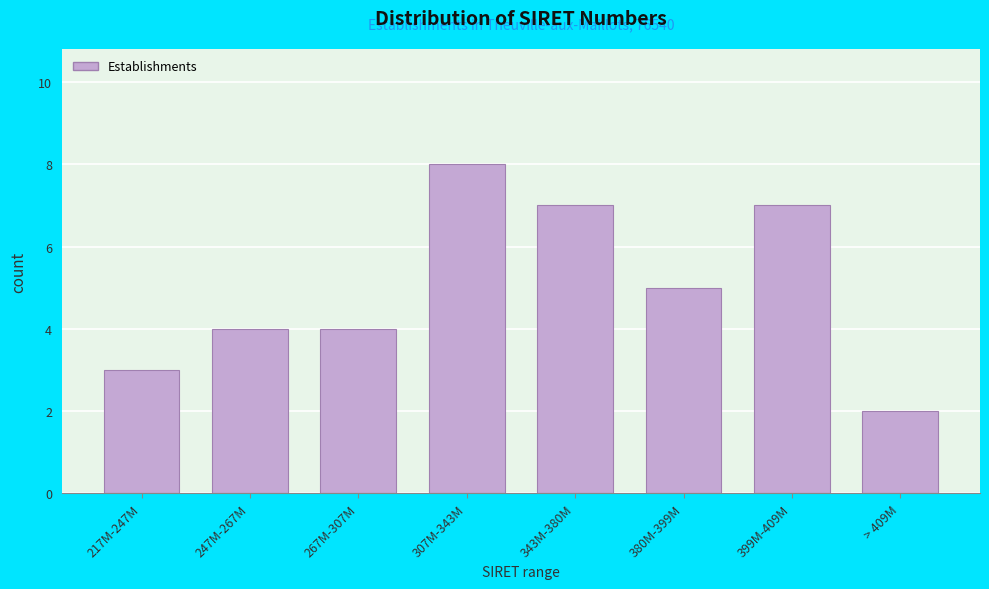

Reading right to left, what are all the values shown in this chart?

> 409M=2	399M-409M=7	380M-399M=5	343M-380M=7	307M-343M=8	267M-307M=4	247M-267M=4	217M-247M=3